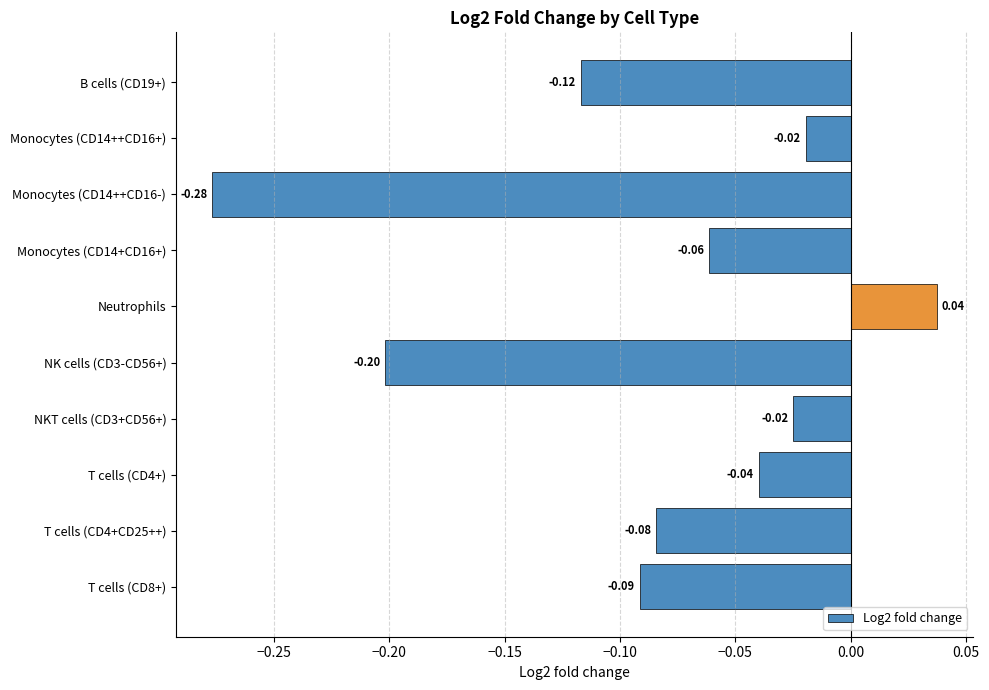

Which has a higher value, NK cells (CD3-CD56+) or NKT cells (CD3+CD56+)?

NKT cells (CD3+CD56+)